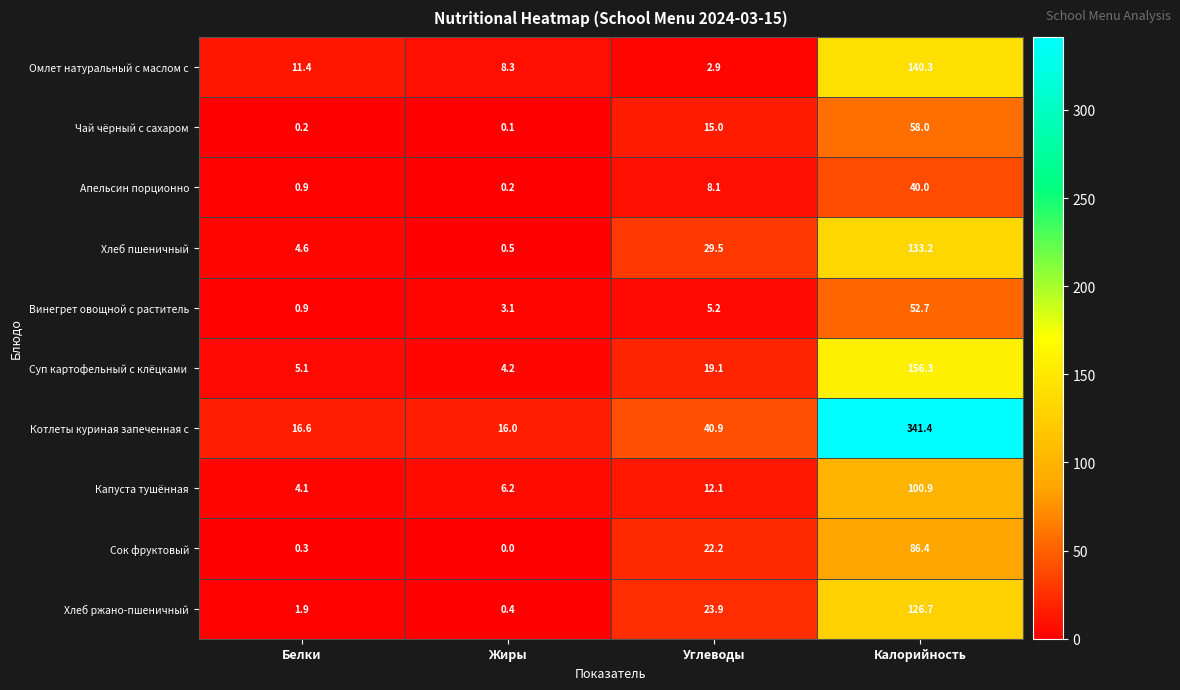

At how many categories does at least one series exceed 100?

1